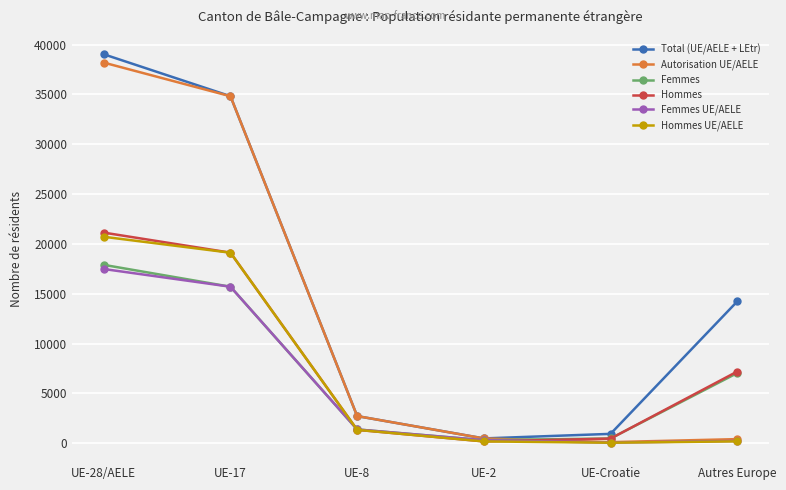

At which label is Total (UE/AELE + LEtr) closest to 19752?

Autres Europe